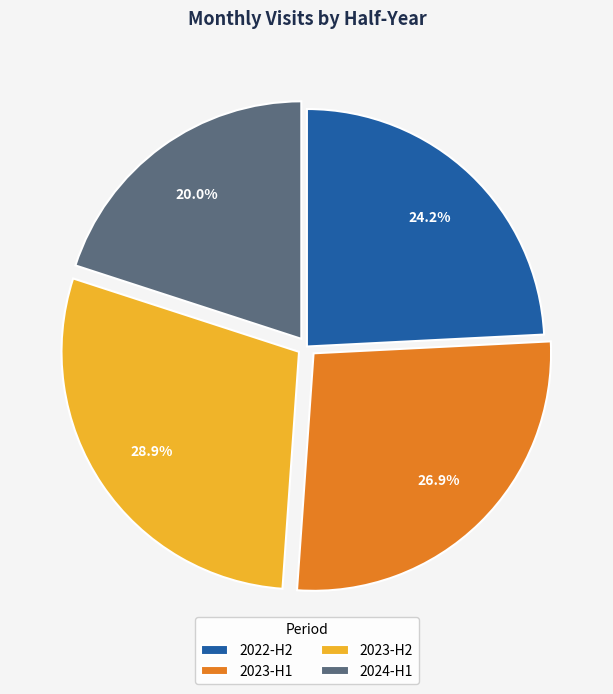

What is the largest slice in the pie chart?

2023-H2